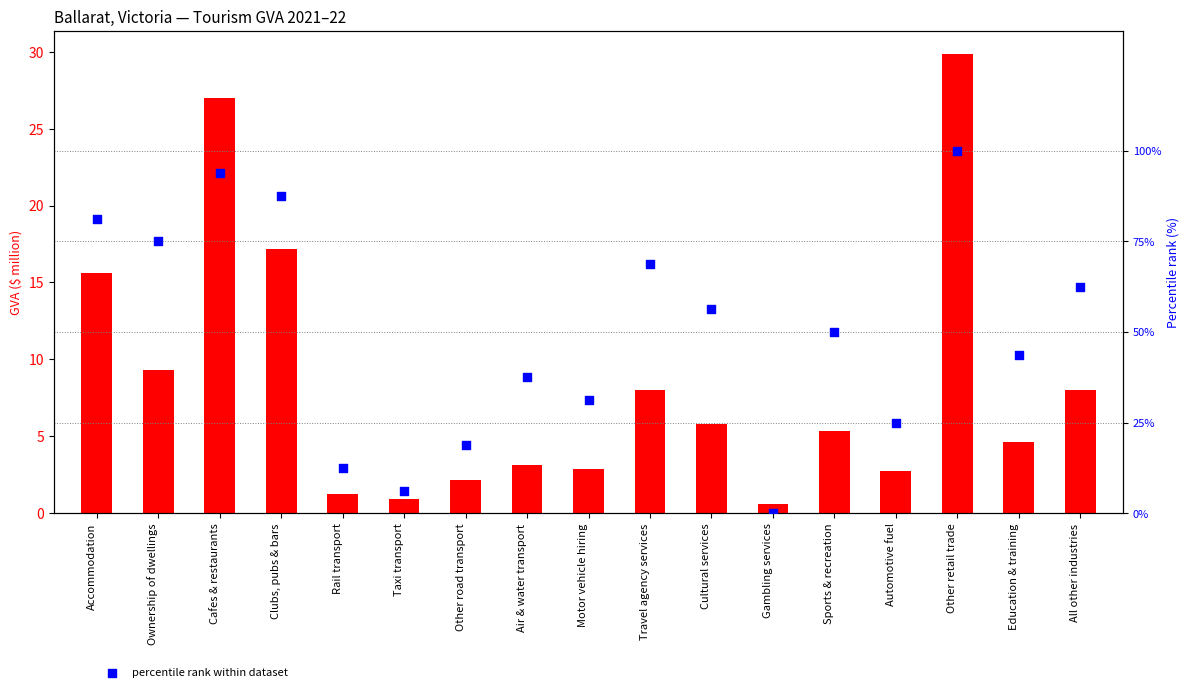

Is the value of percentile rank within dataset at Air & water transport greater than the value of GVA ($ million) at All other industries?

Yes